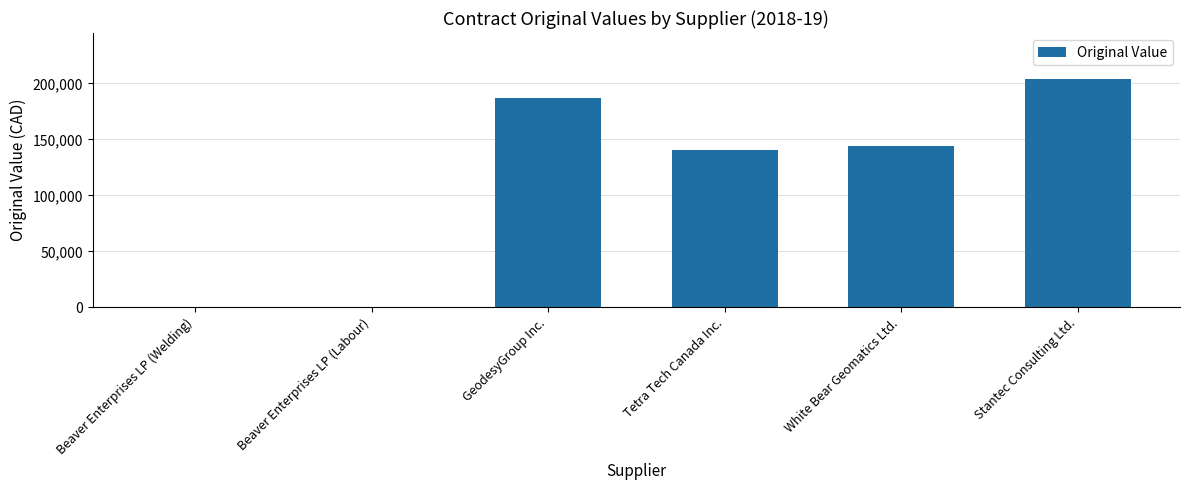

Reading left to right, transcribe all the data shown in this chart.

0.0	0.0	186868.0	140739.0	144137.6	204150.0